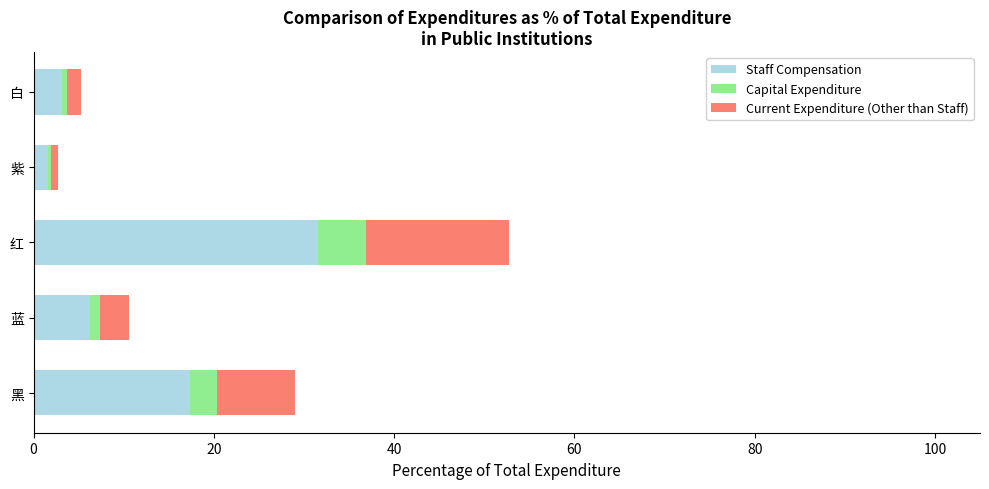

The Staff Compensation series shows 48.4 at 红. True or false?

False